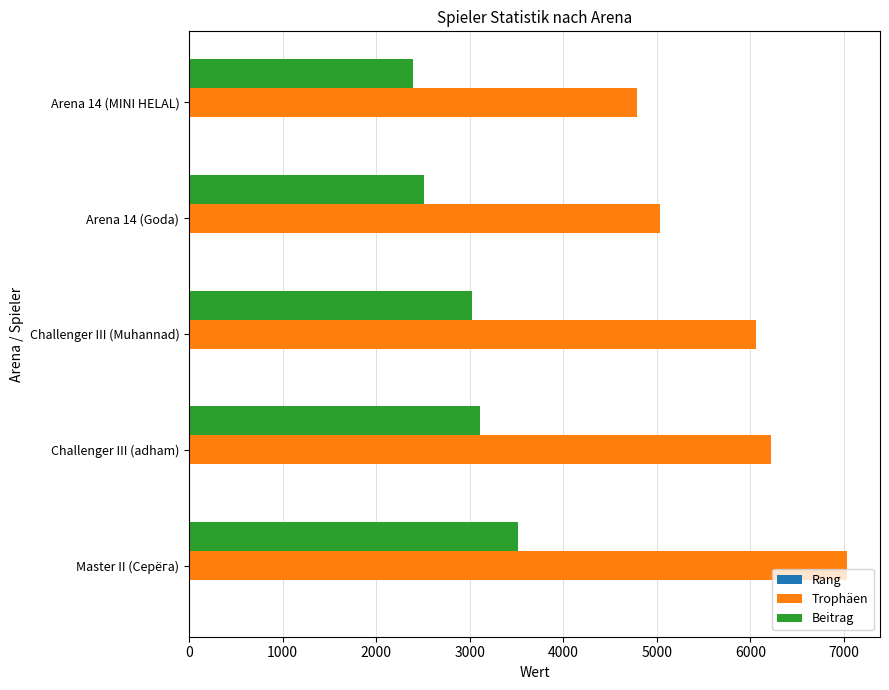

The value of Trophäen at Arena 14 (Goda) is 5033. True or false?

True